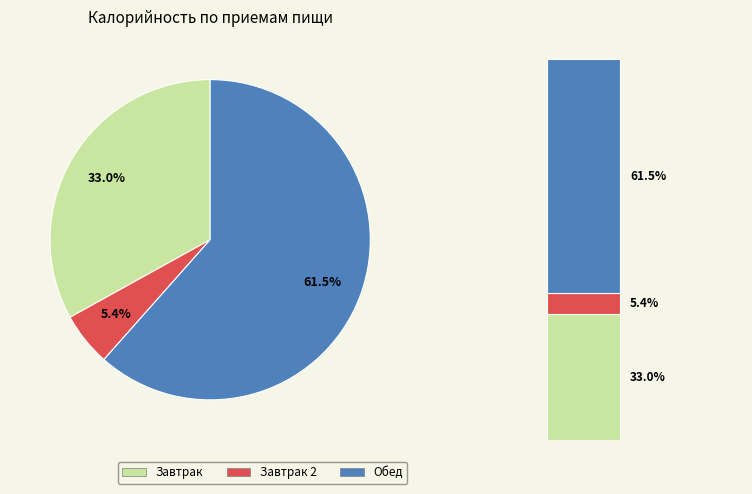

What percentage is the Завтрак slice, to the nearest percent?

33%